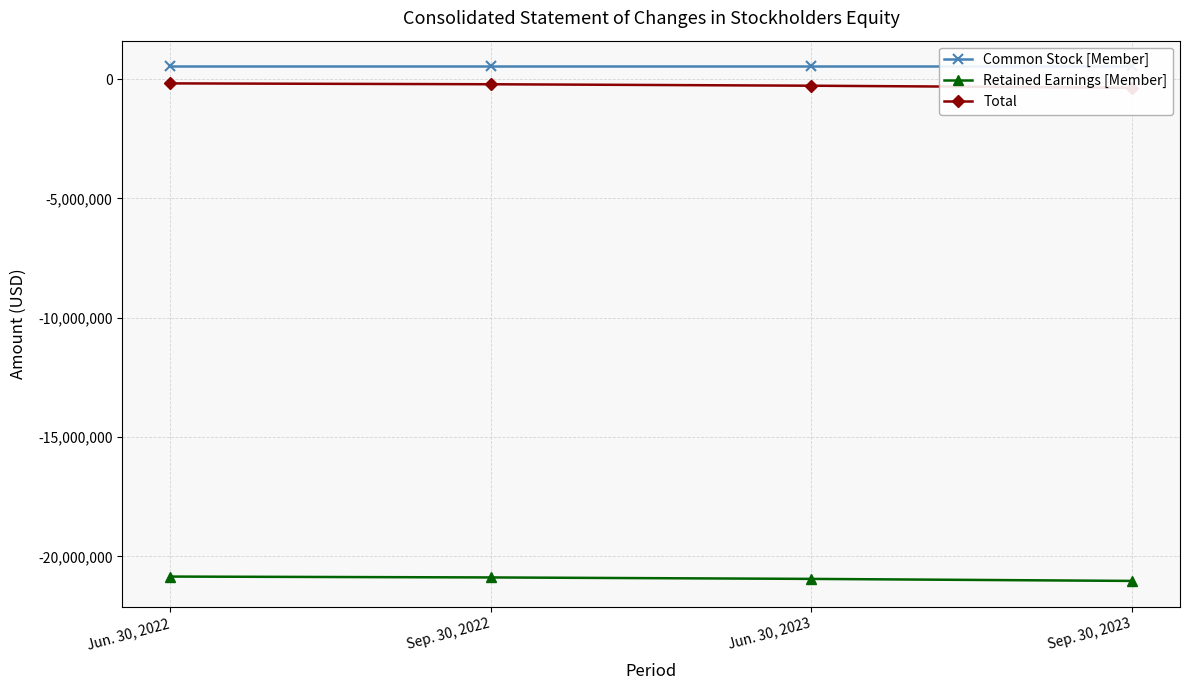

What is the label of the 1st point from the left?

Jun. 30, 2022